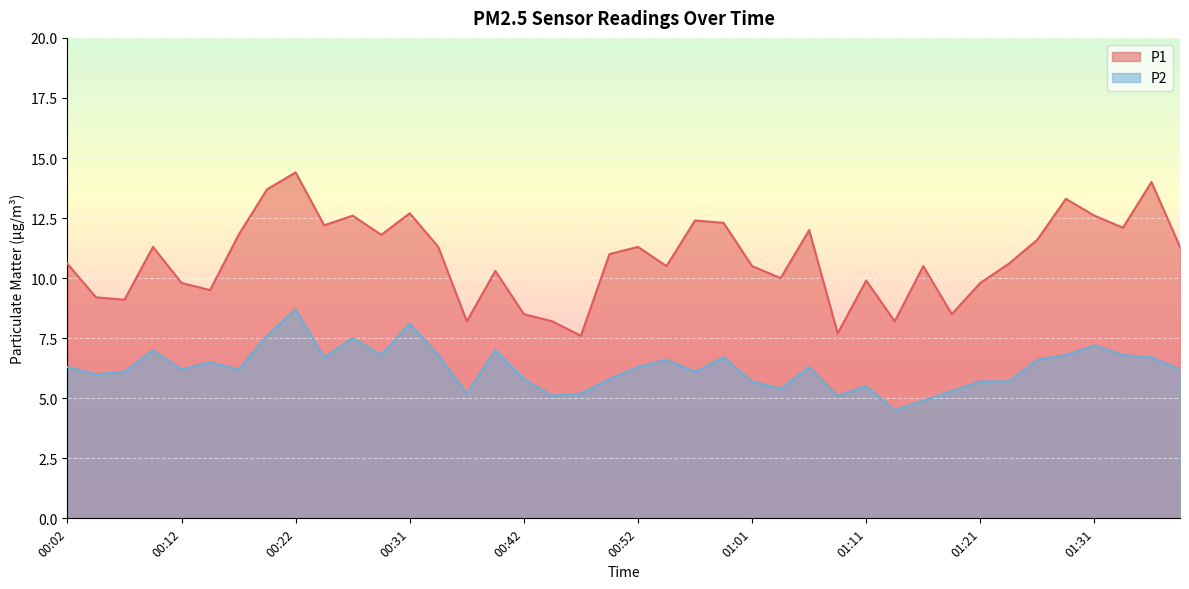

At which category is the sum across all series the highest?

00:22